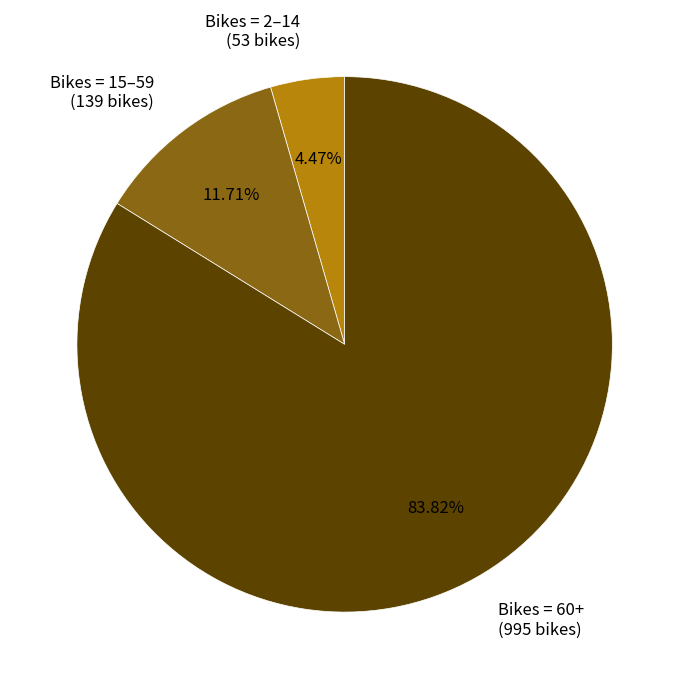

Between Bikes = 60+ (995 bikes) and Bikes = 2–14 (53 bikes), which is larger?

Bikes = 60+ (995 bikes)